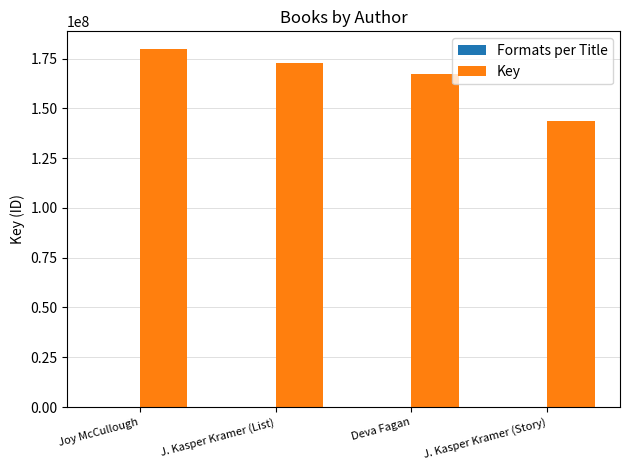

Which series changed the most between J. Kasper Kramer (List) and J. Kasper Kramer (Story)?

Key